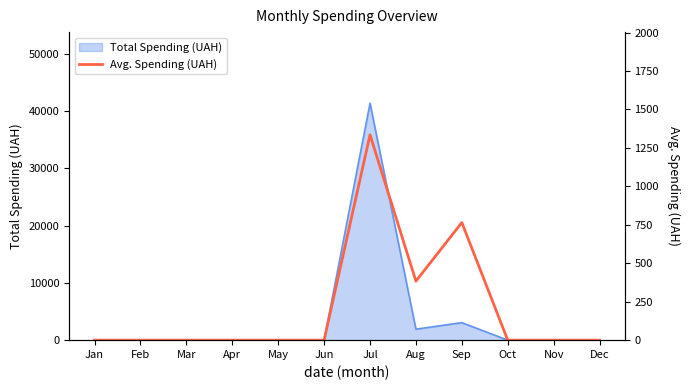

What is the sum of all values?

2483.5